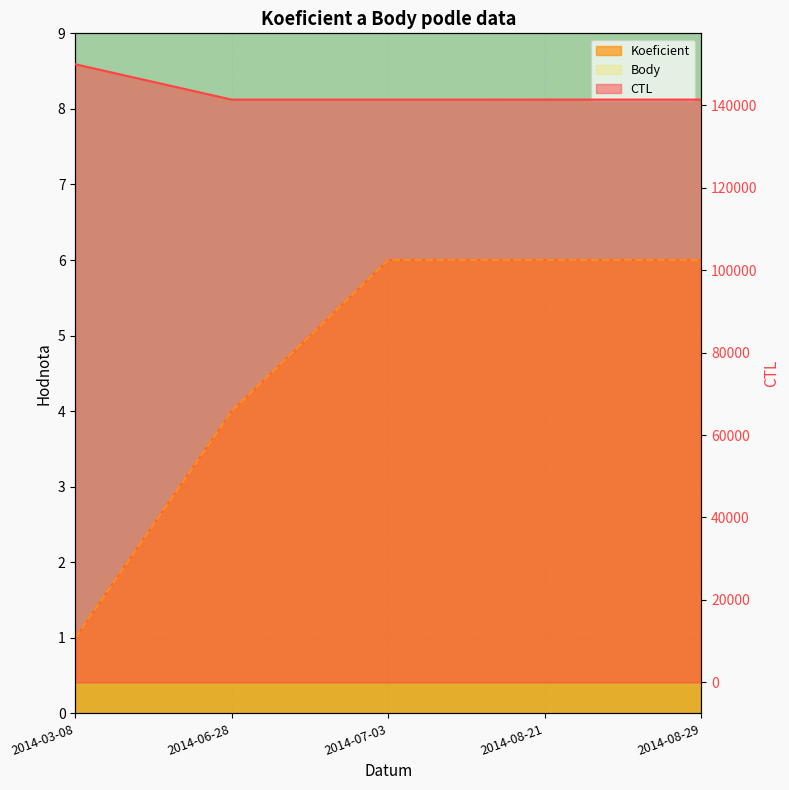

What is the value of the CTL point at the 2nd from the left?

141322